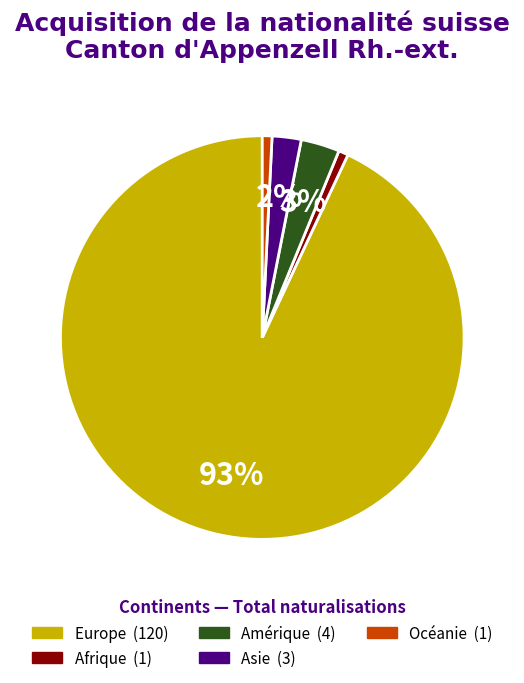

To the nearest percent, what percentage of the pie is Europe?

93%